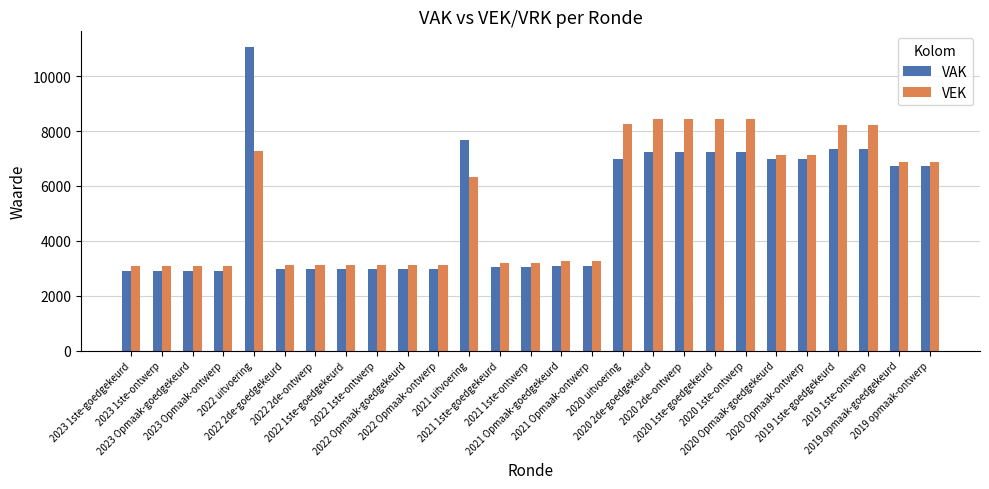

At how many categories does at least one series exceed 6681?

13